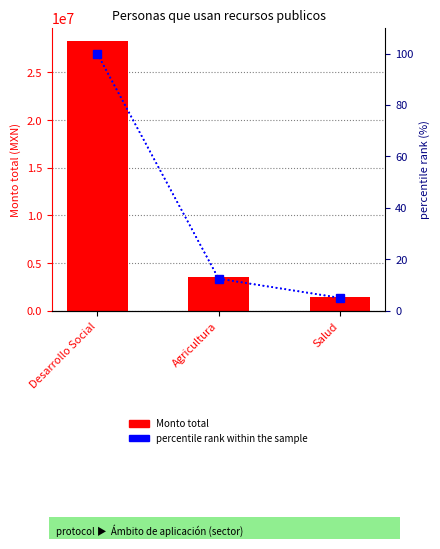

What is the greatest value displayed?

28271347.6